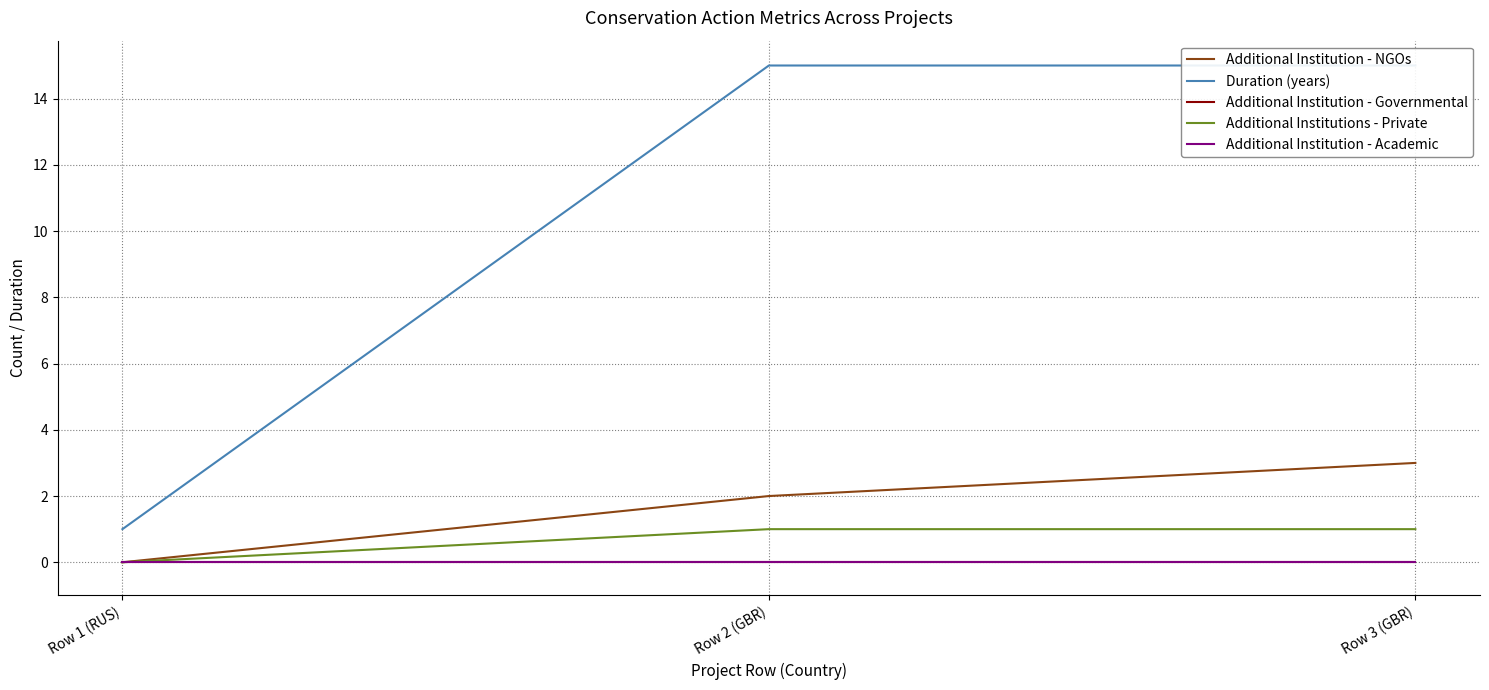

At Row 2 (GBR), list the series in order from largest to smallest.

Duration (years), Additional Institution - NGOs, Additional Institutions - Private, Additional Institution - Governmental, Additional Institution - Academic